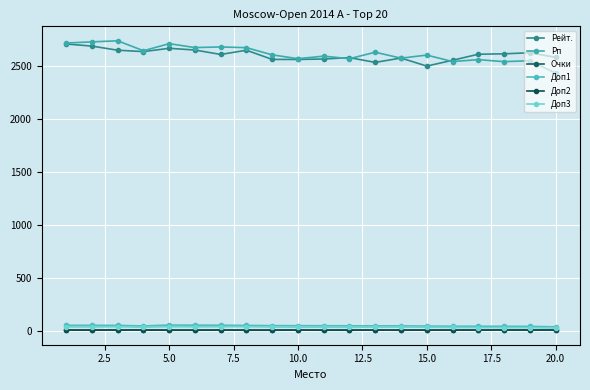

How many lines are shown in the chart?

6